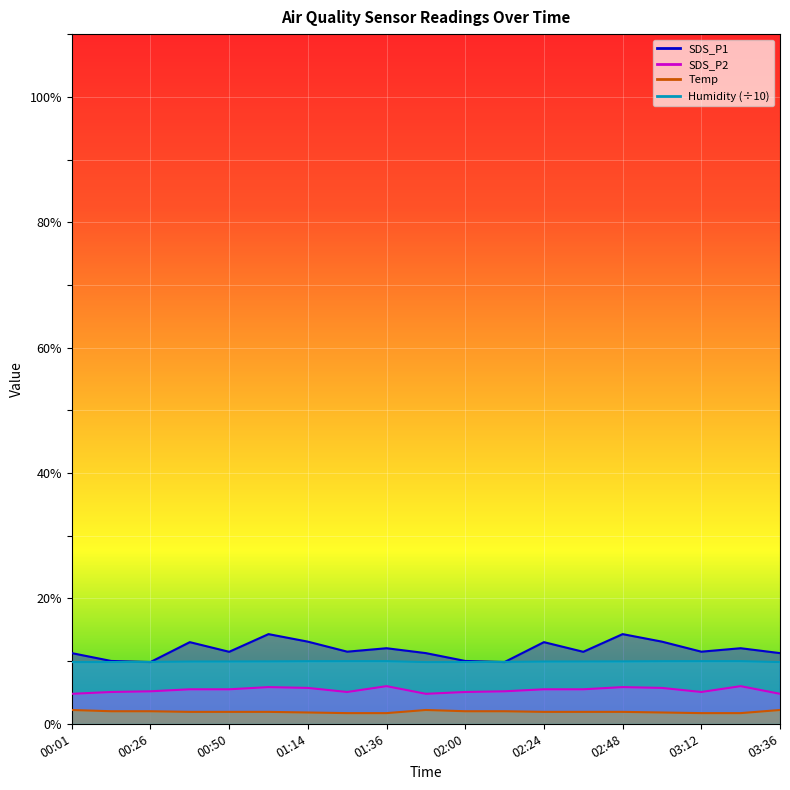

Which series has the widest spread of values?

SDS_P1